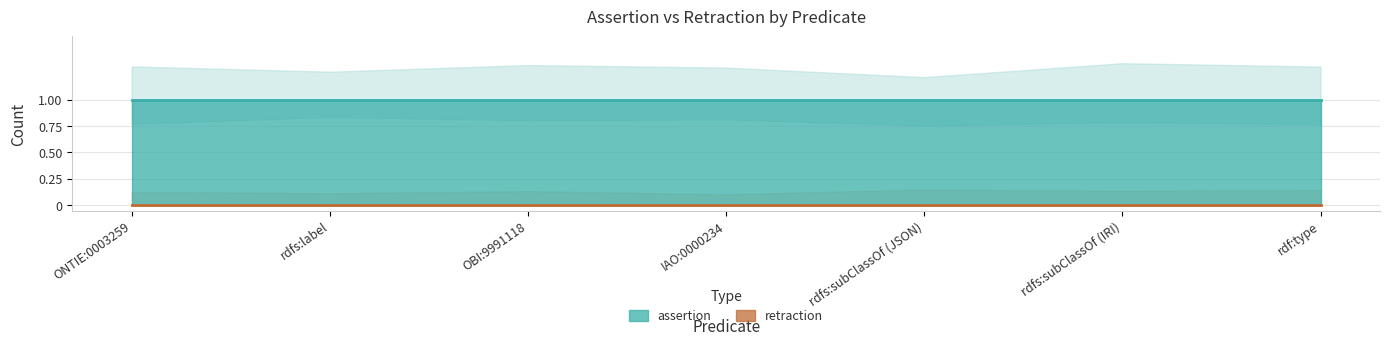

True or false: retraction and assertion cross at least once.

False